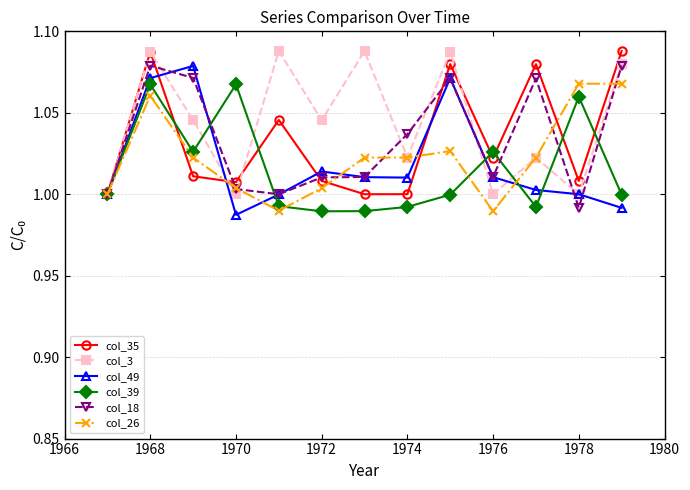

True or false: col_3 has more than 1 interior local peaks.

True